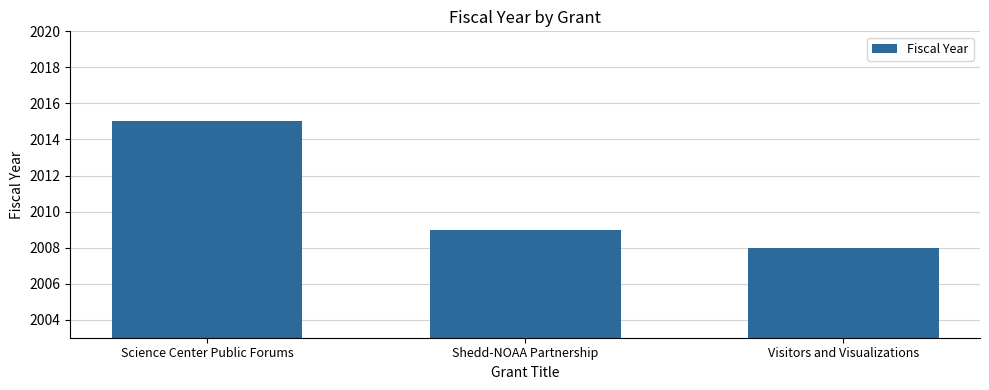

The chart shows a value of 2015 at Science Center Public Forums. True or false?

True